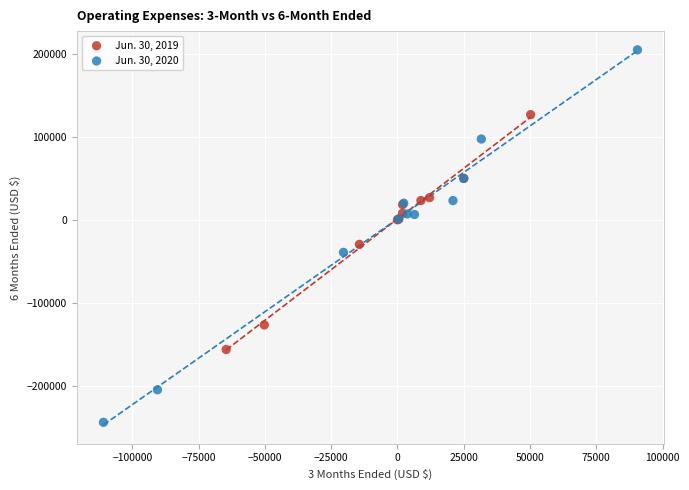

Which series contains the lowest Y value?

Jun. 30, 2020